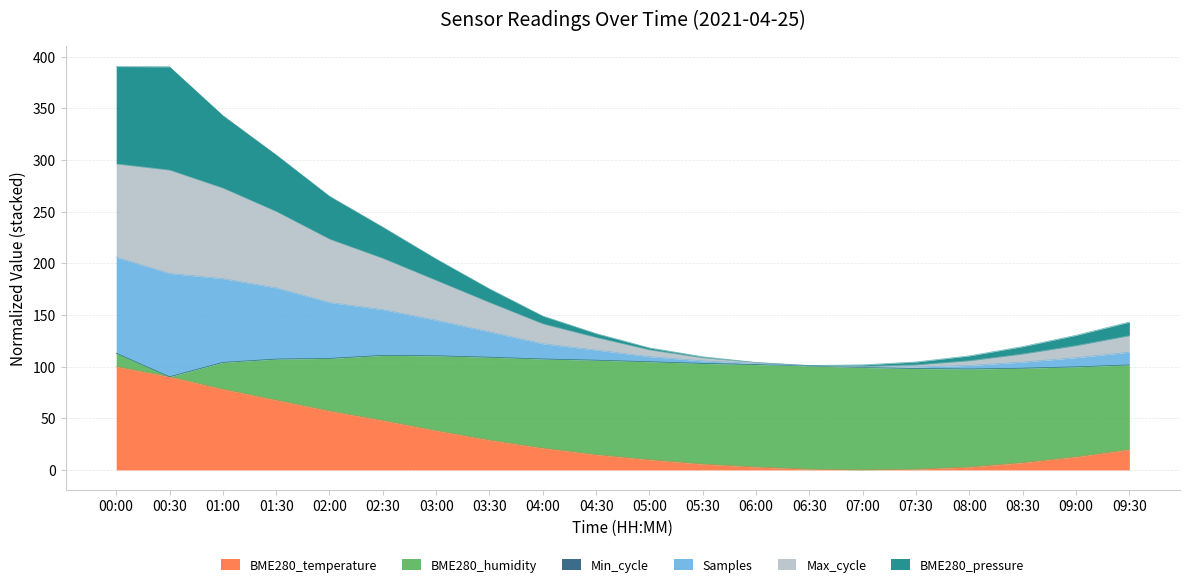

Does the chart display data point markers on the line(s)?

No